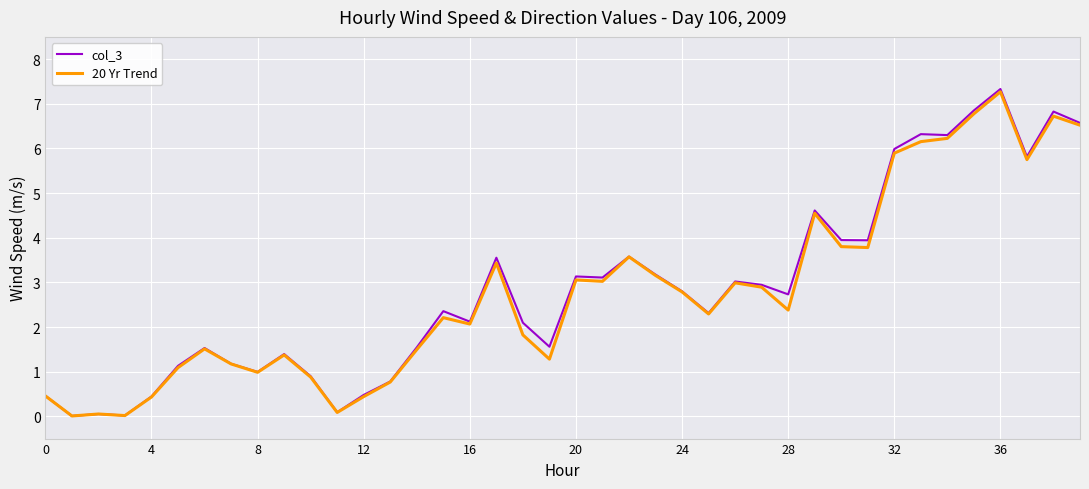

What are all the series names shown in the legend?

col_3, 20 Yr Trend